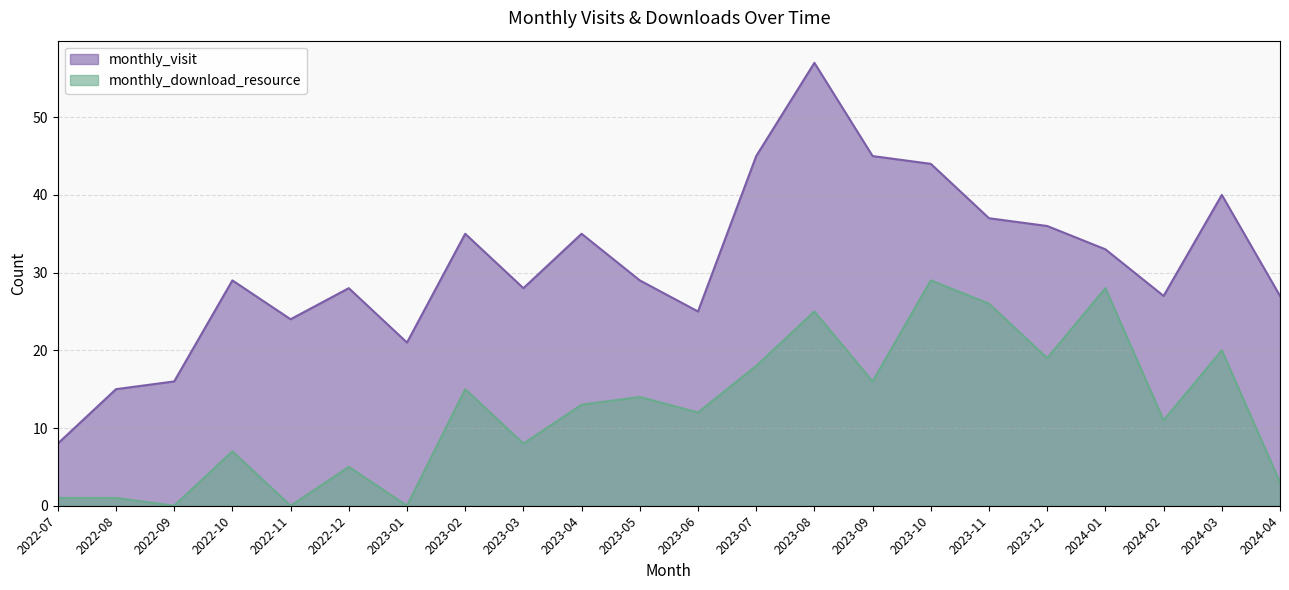

List the labels in order of monthly_download_resource value, smallest first.

2022-09, 2022-11, 2023-01, 2022-07, 2022-08, 2024-04, 2022-12, 2022-10, 2023-03, 2024-02, 2023-06, 2023-04, 2023-05, 2023-02, 2023-09, 2023-07, 2023-12, 2024-03, 2023-08, 2023-11, 2024-01, 2023-10